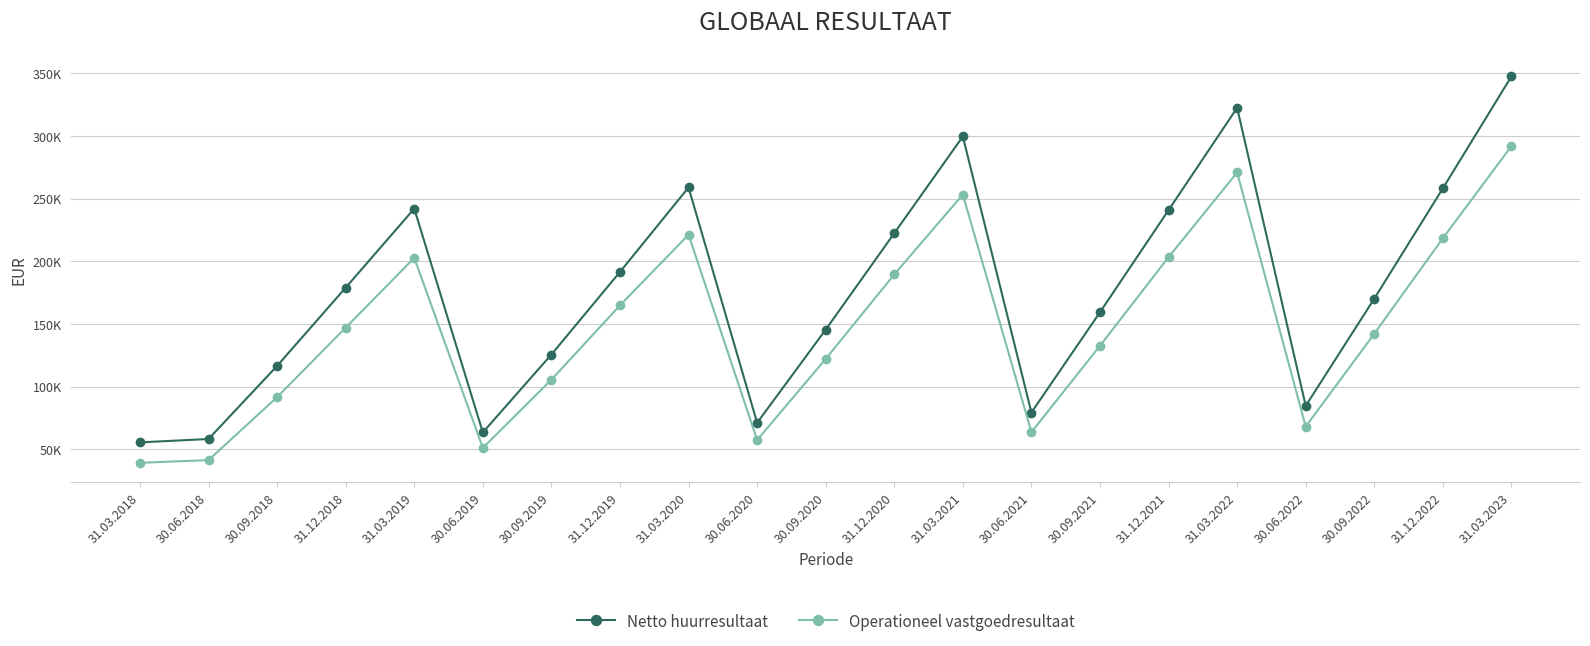

Where is Netto huurresultaat nearest to the value 201484?

31.12.2019